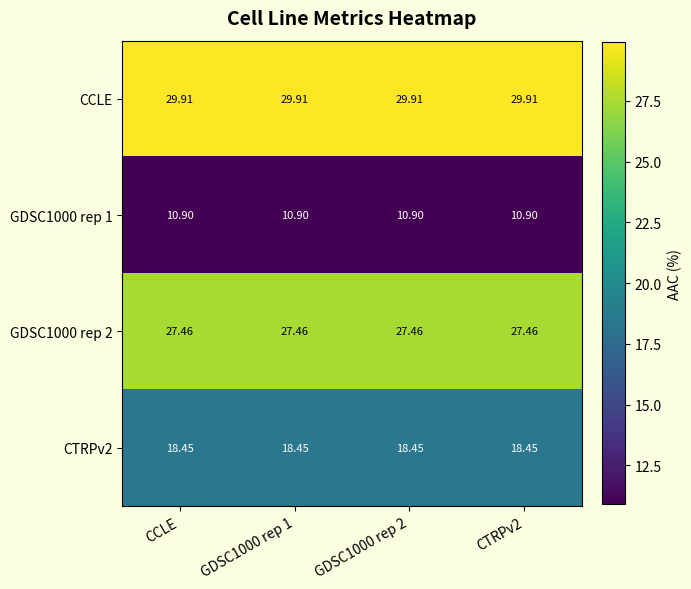

Is the value of CTRPv2 at GDSC1000 rep 1 greater than the value of GDSC1000 rep 1 at CCLE?

Yes